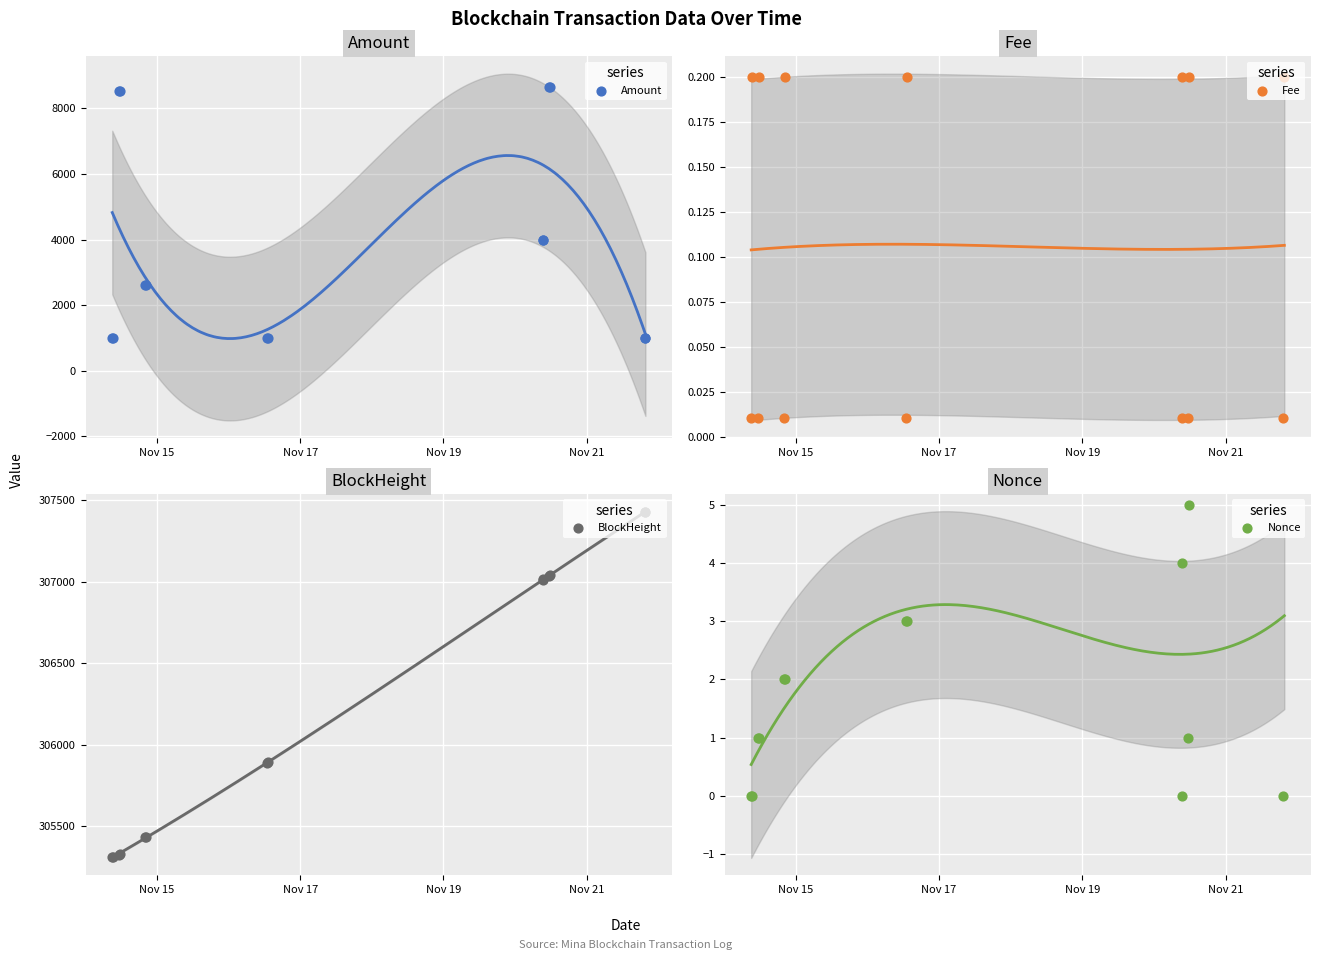

Which series reaches the maximum Y coordinate?

BlockHeight